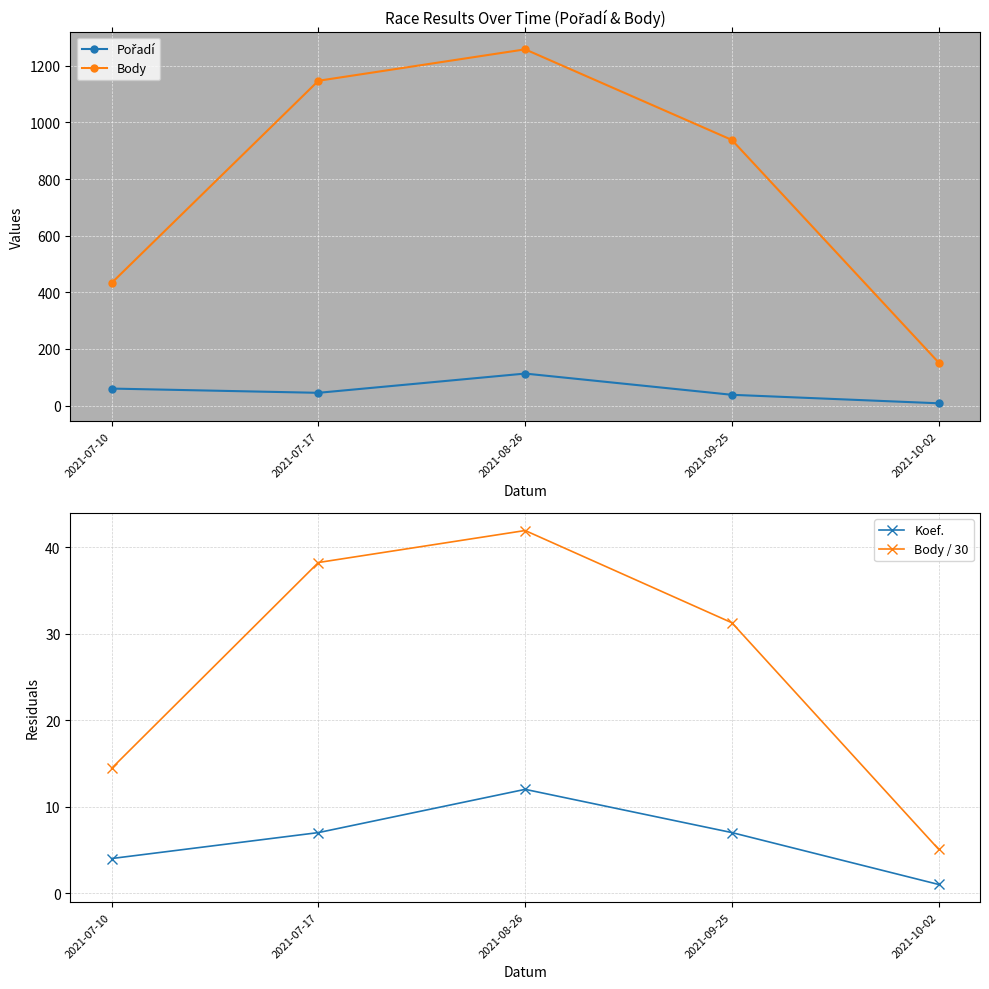

What is the label of the 2nd point from the left?

2021-07-17